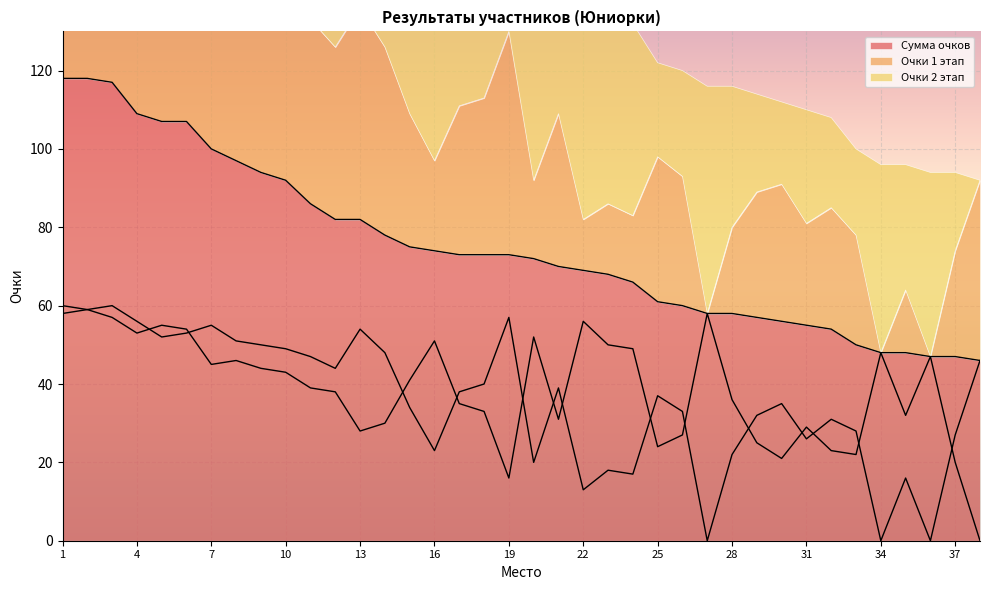

The Сумма очков series shows 109 at 4. True or false?

True